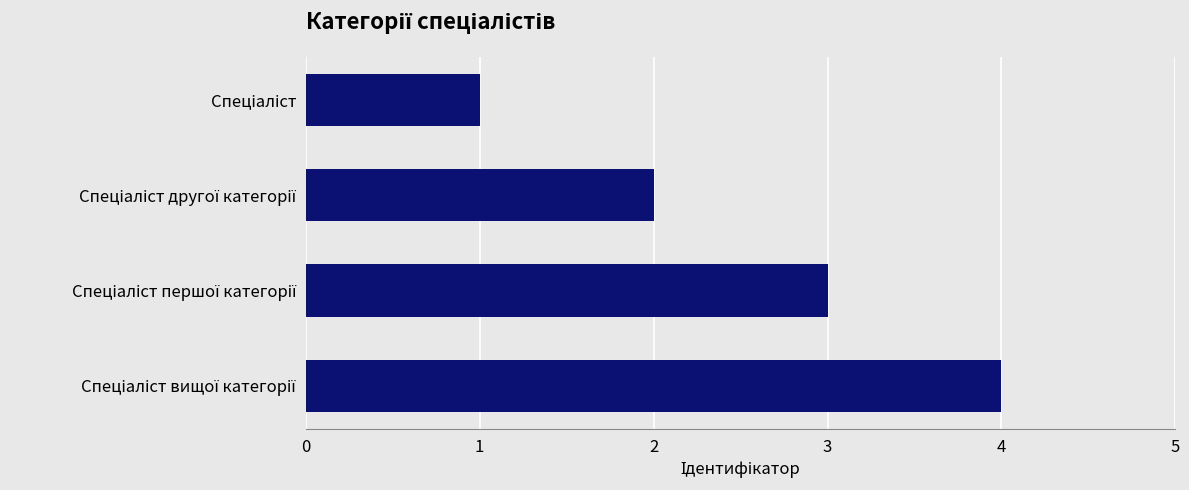

What is the difference between the maximum and minimum values?

3